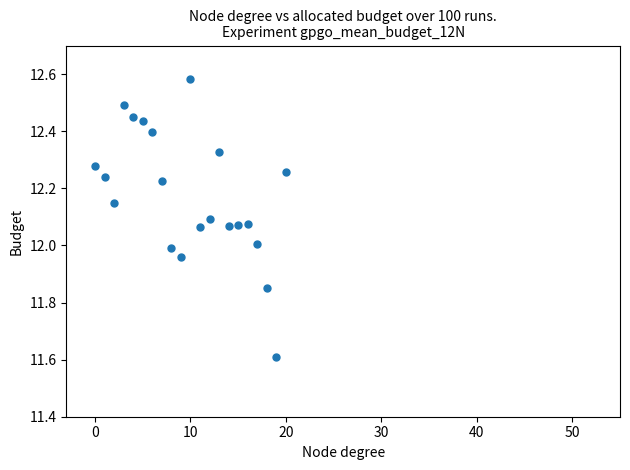

What is the range of Y values (max minus min)?

1.0